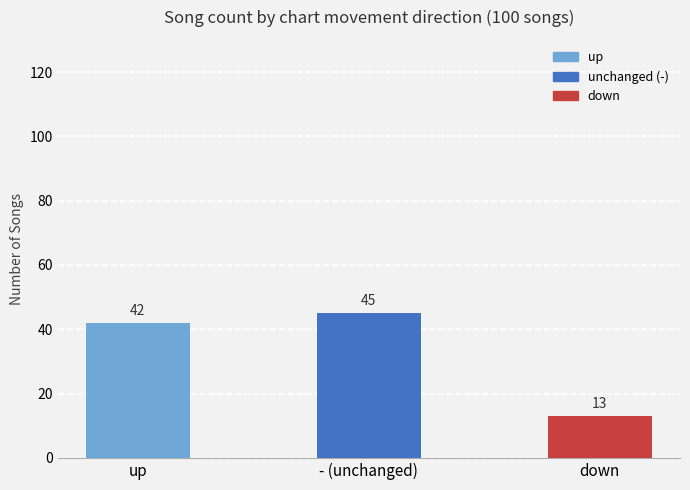

Approximately how many times larger is the value at - (unchanged) compared to down?

3.5